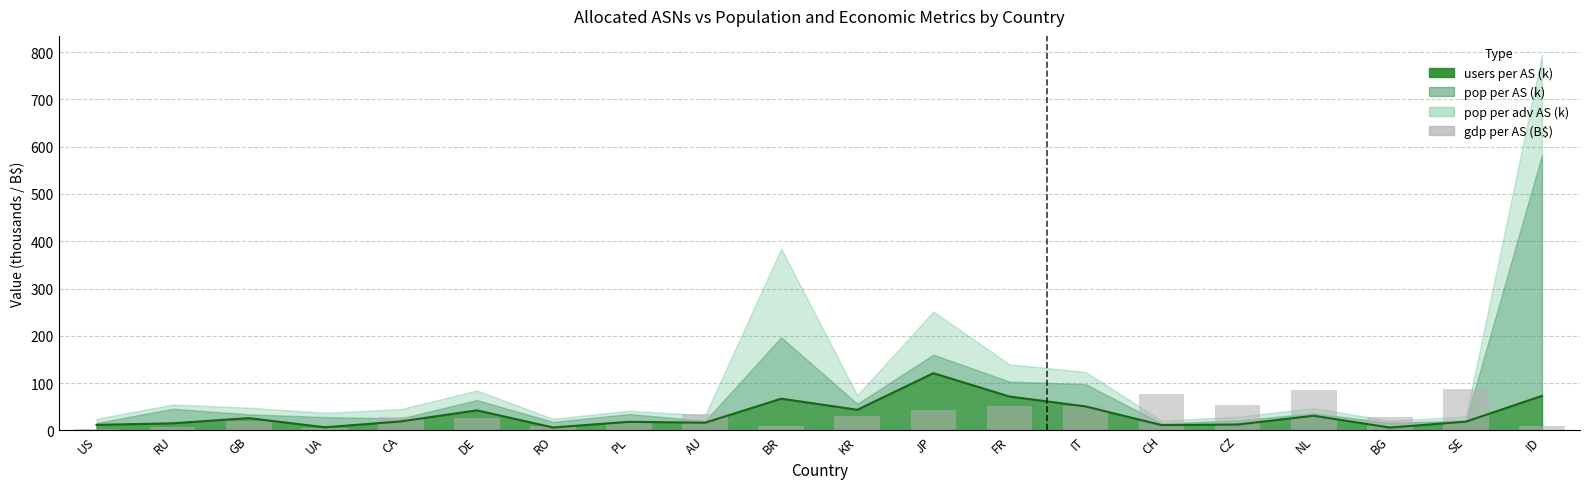

List the labels in order of value, largest first.

SE, NL, CH, CZ, FR, IT, JP, AU, KR, CA, BG, DE, GB, PL, RO, BR, ID, RU, UA, US